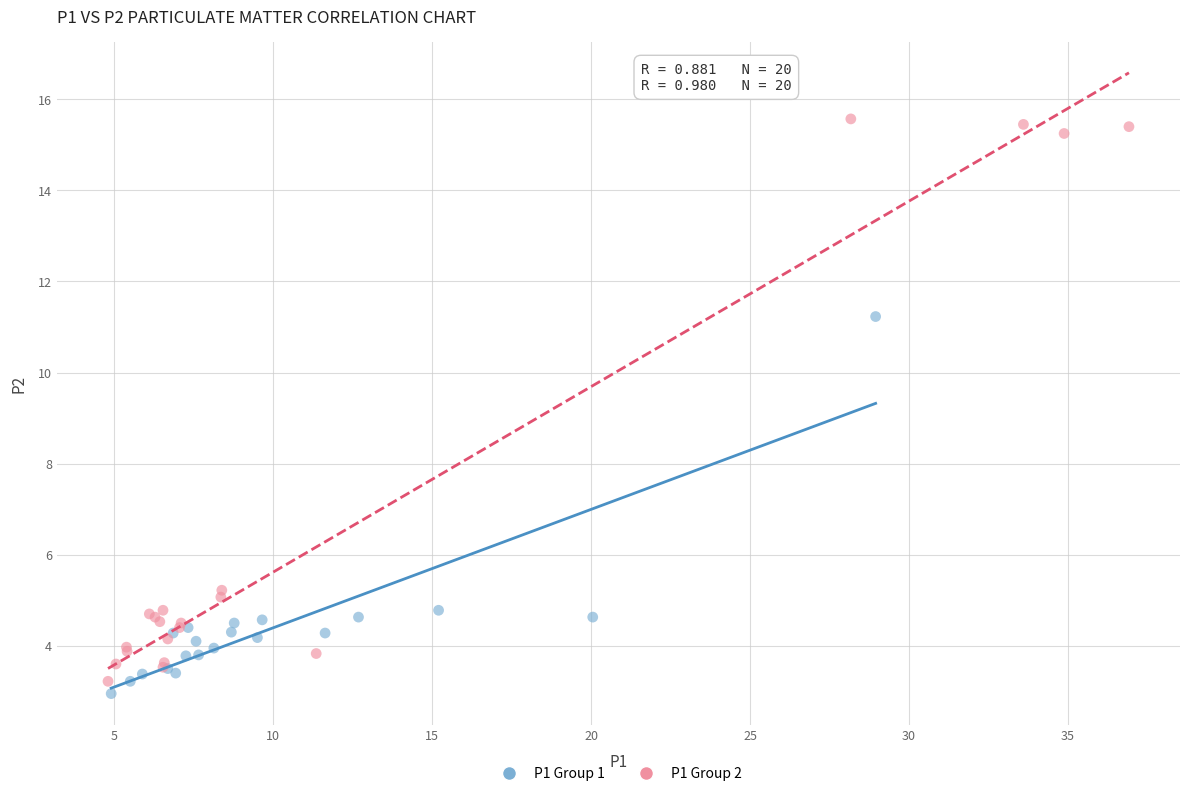

Which series contains the highest Y value?

P1 Group 2